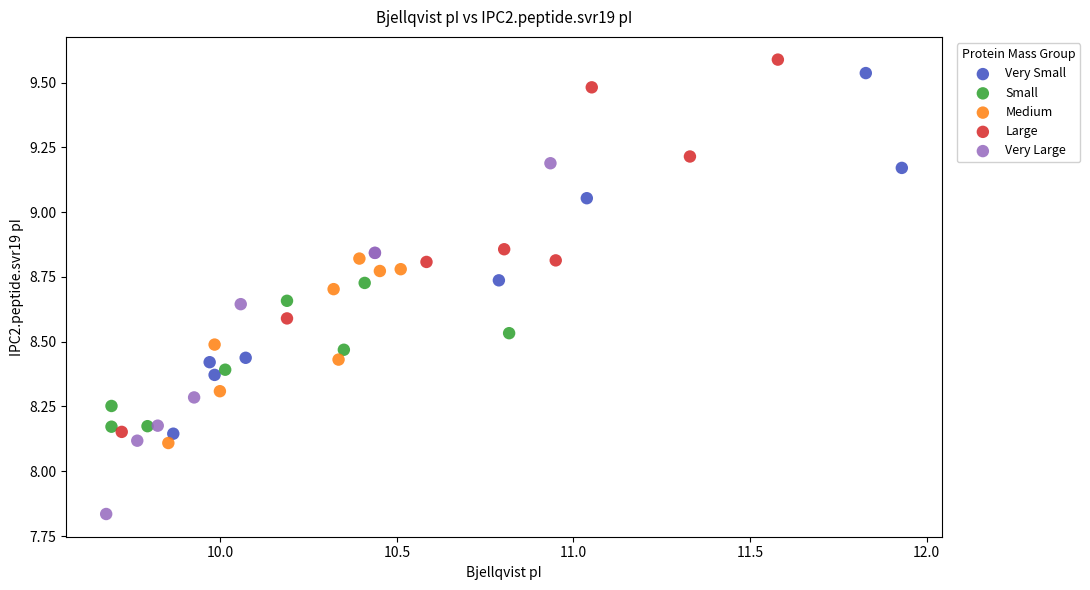

Which series reaches the minimum Y coordinate?

Very Large